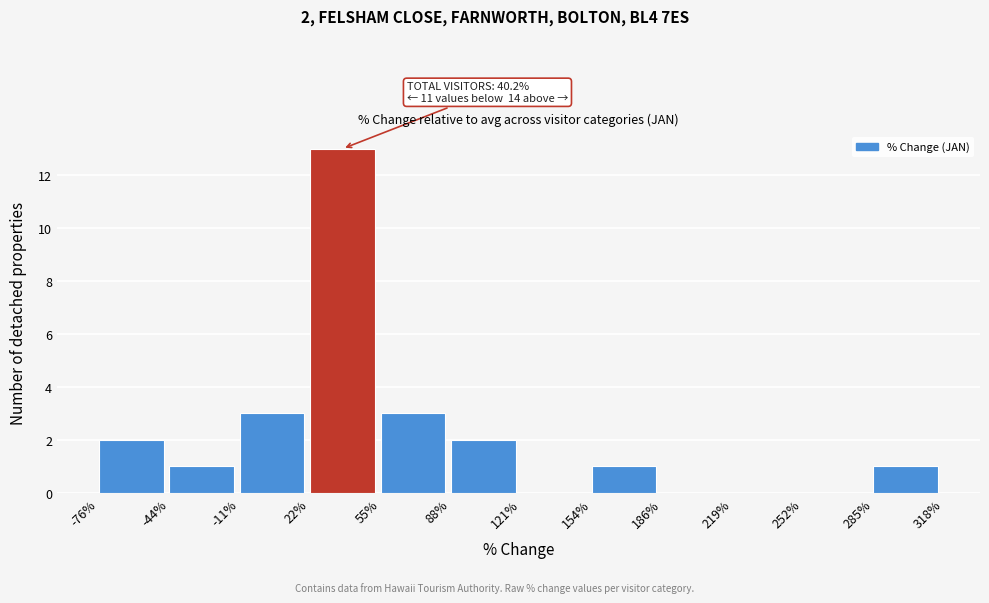

Which range on the x-axis has the tallest bar?

22% to 55%